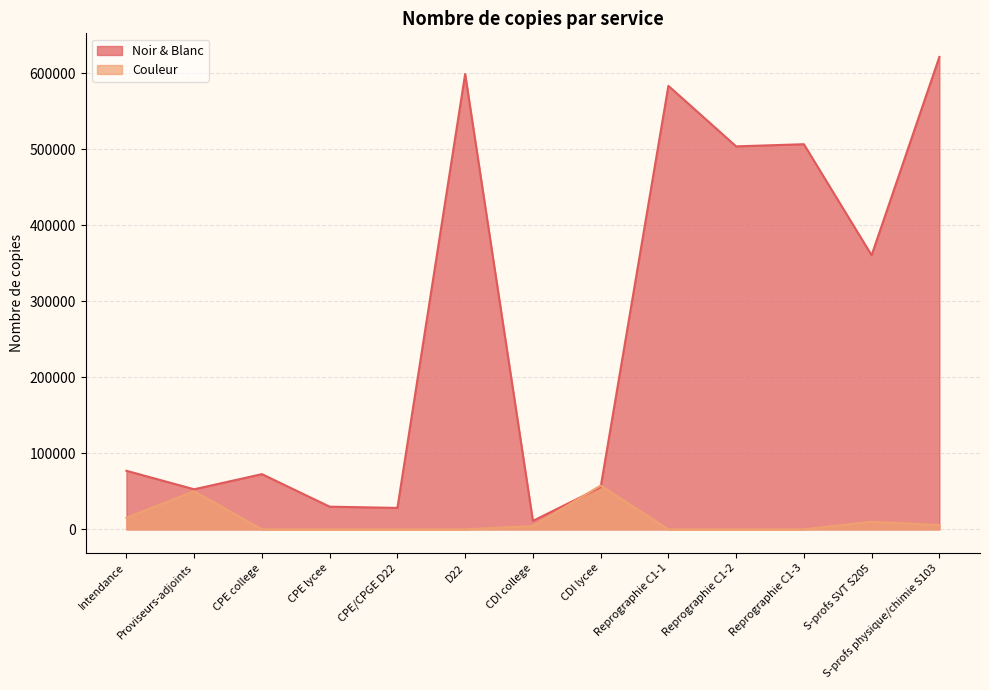

What is the difference between the Noir & Blanc values at CPE lycee and CPE/CPGE D22?

1628